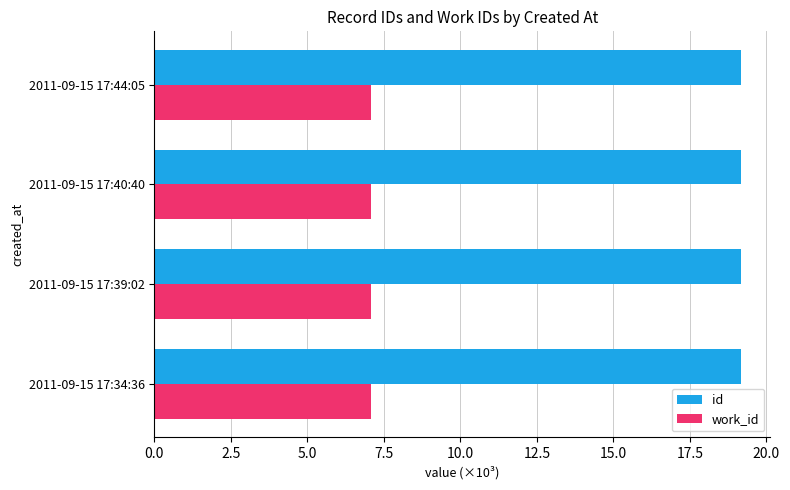

Count the number of data series in this chart.

2